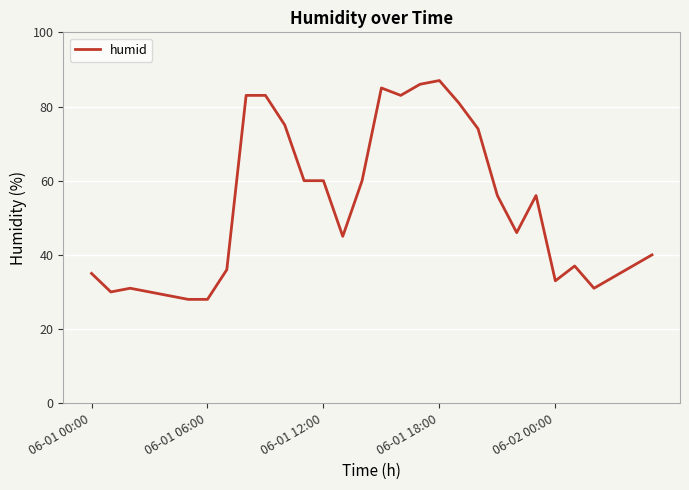

What is the maximum value shown in the chart?

87